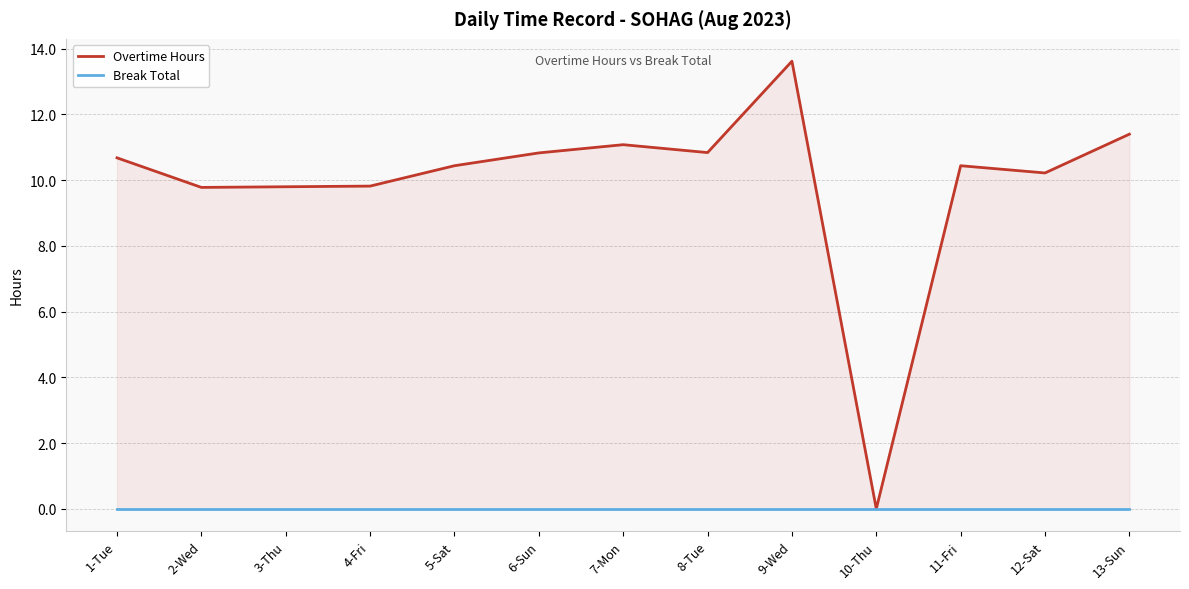

How many interior local peaks does the Overtime Hours series have?

3